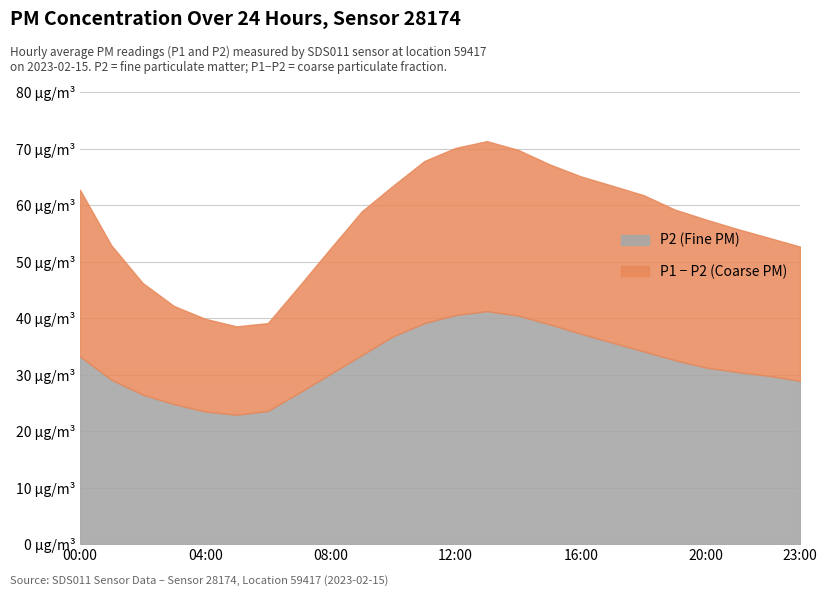

Count the number of categories in the chart.

24